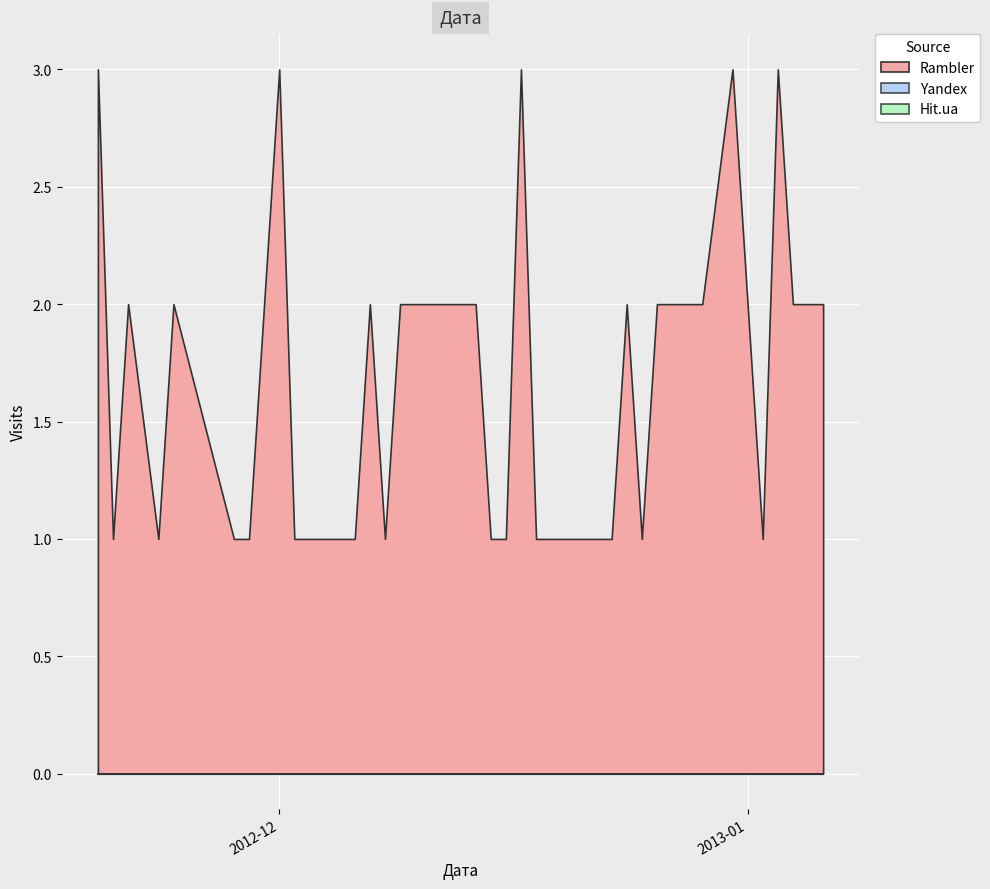

At 2012-12-29, list the series in order from largest to smallest.

Rambler, Yandex, Hit.ua